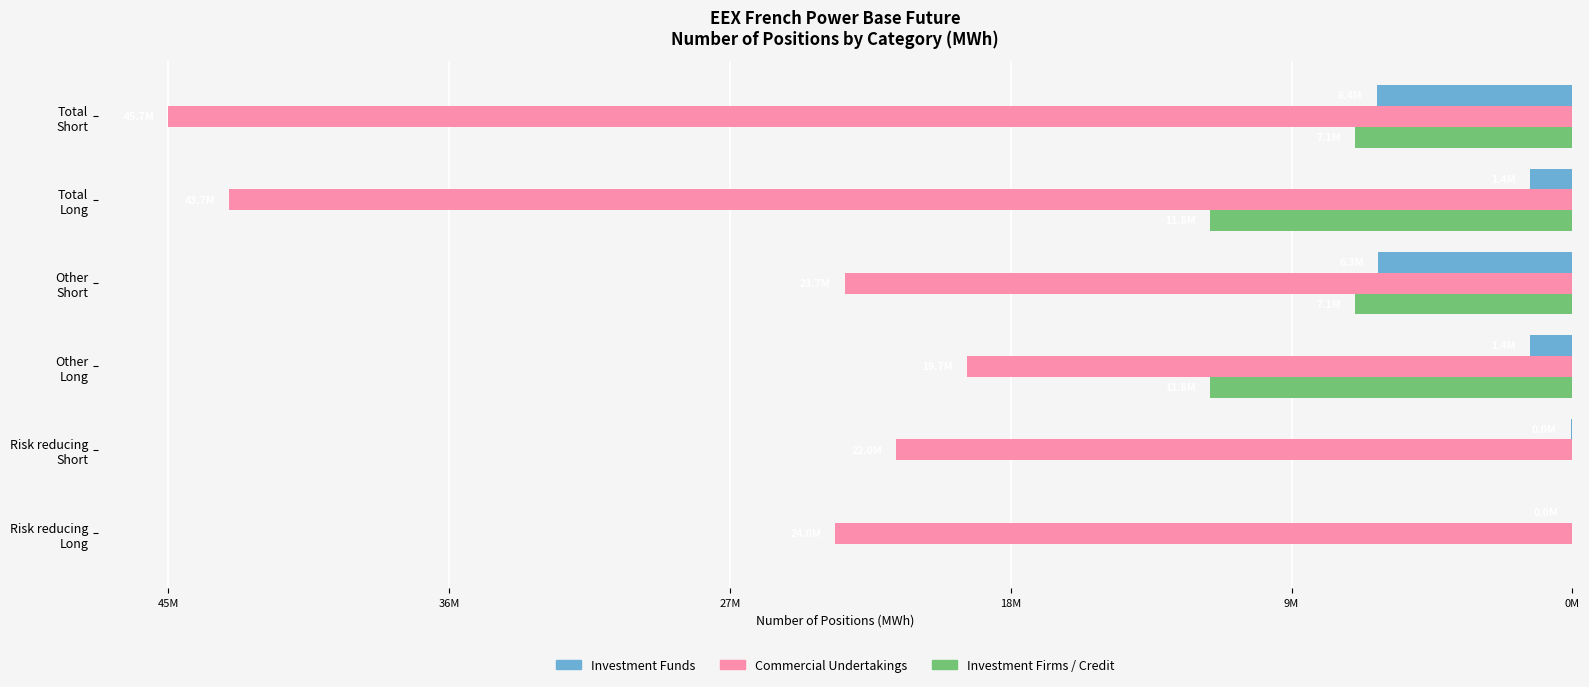

What are all the series names shown in the legend?

Investment Funds, Commercial Undertakings, Investment Firms / Credit